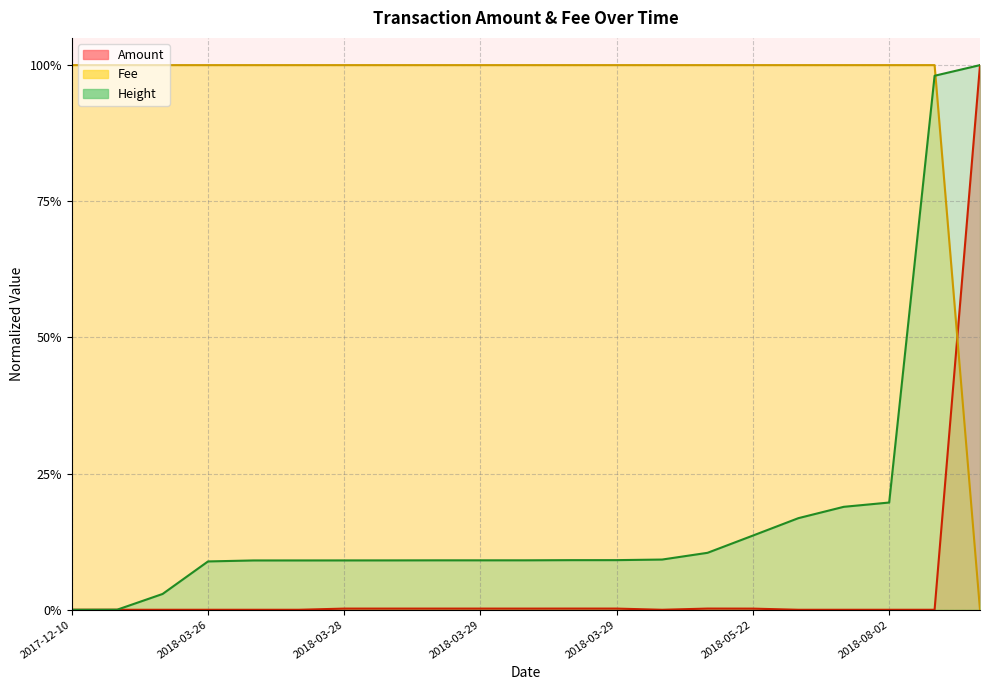

How many intersections are there between Fee and Amount?

1